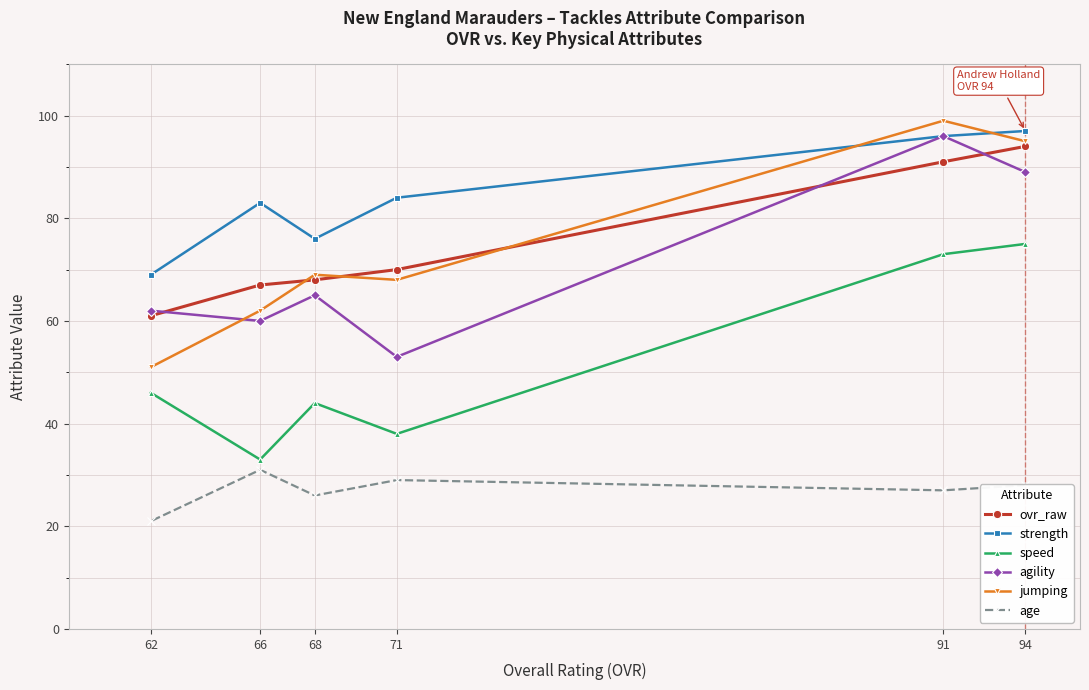

How many data points in jumping are above 69?

2